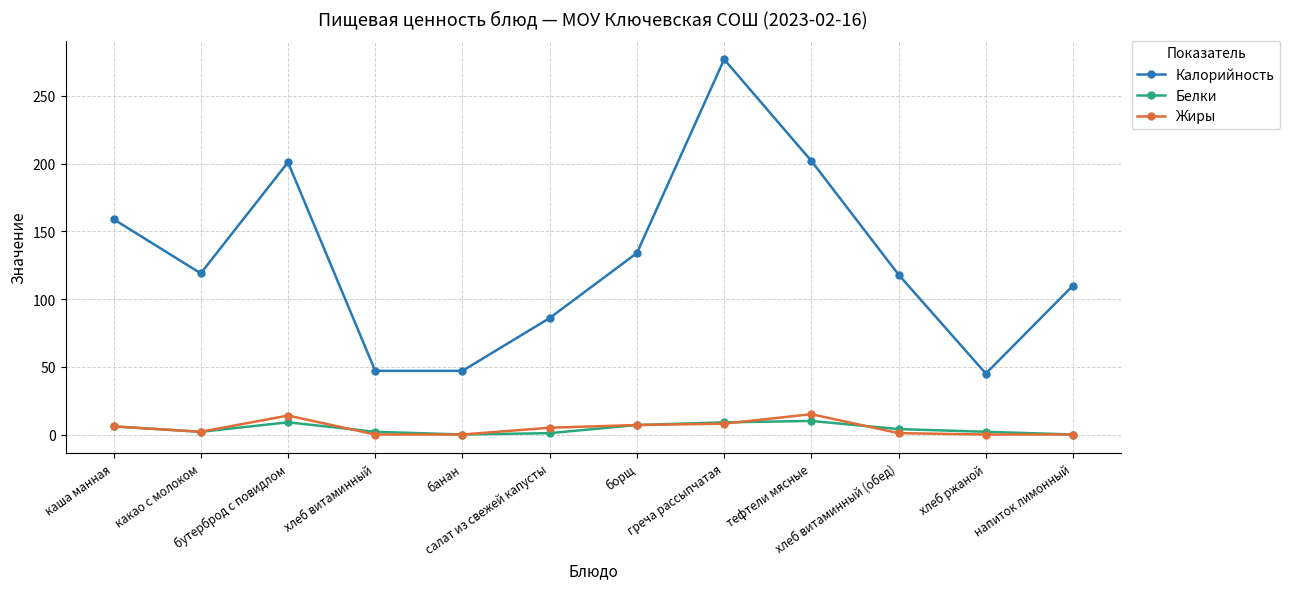

At which category does Калорийность reach its first local valley?

какао с молоком